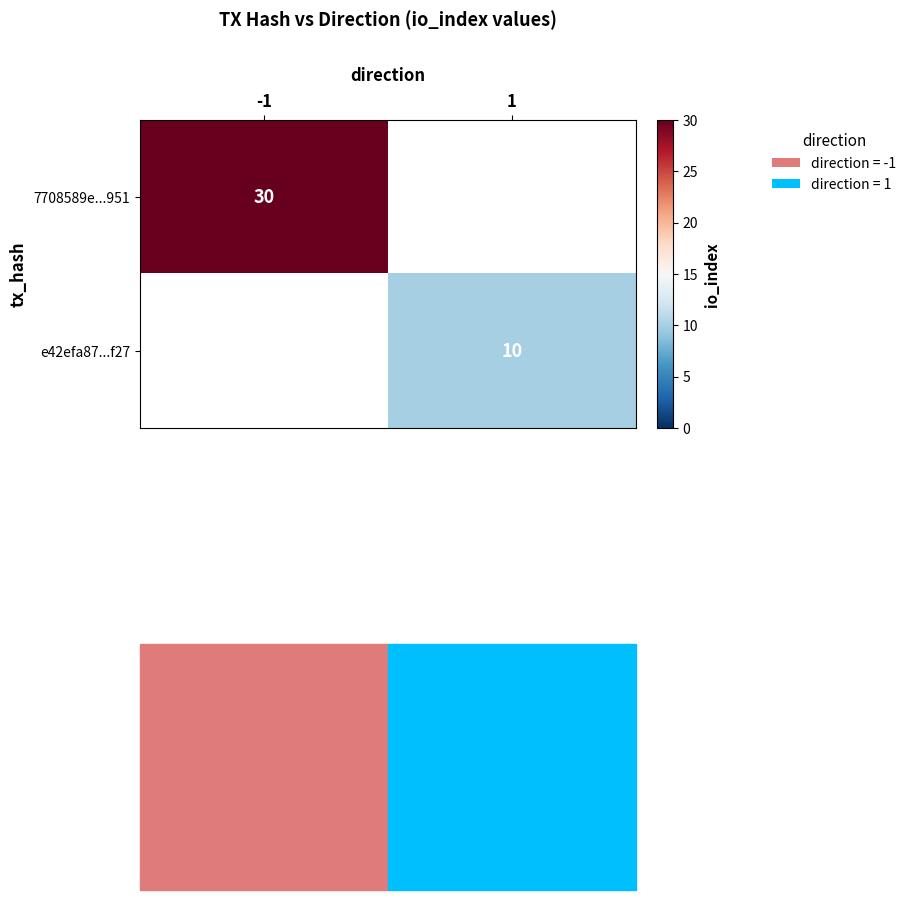

What is the minimum value shown in the chart?

10.0